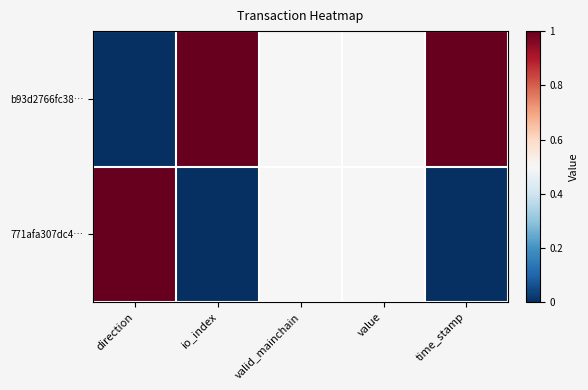

Which category has the highest value across all series?

io_index